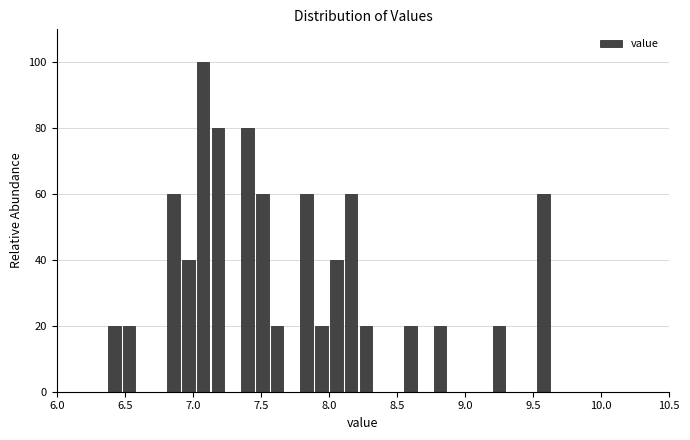

Read against the x-axis, roughly where is the centre of the tallest bar?

7.10